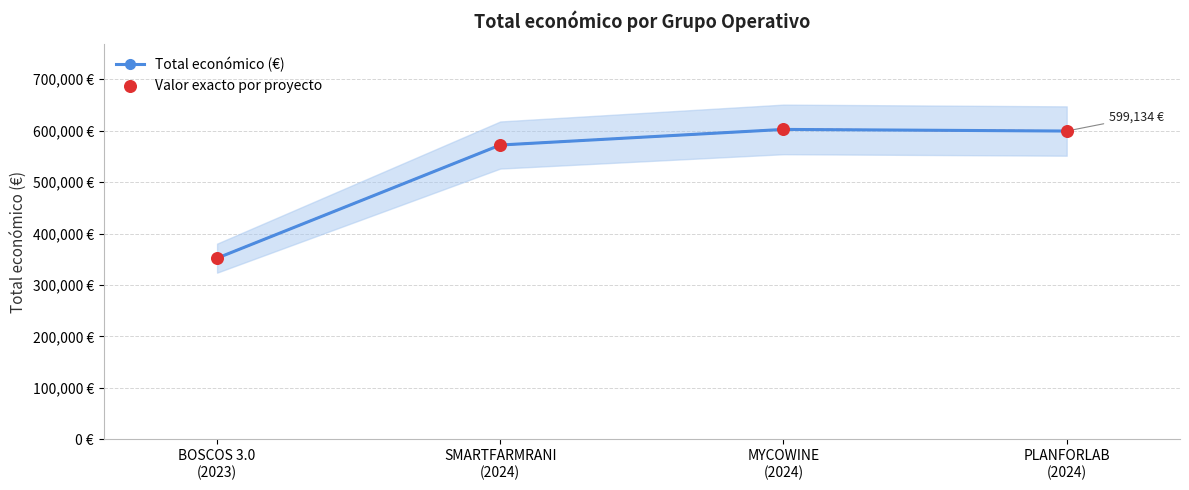

At how many categories does at least one series exceed 474955?

3